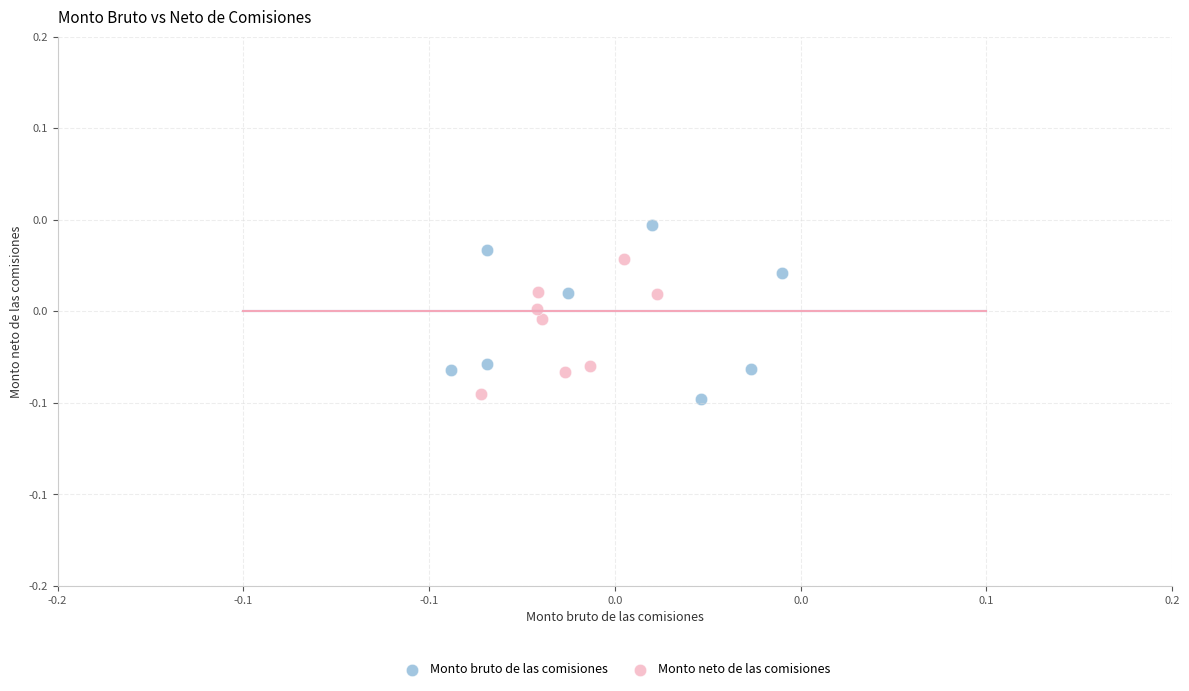

What are all the series names shown in the legend?

Monto bruto de las comisiones, Monto neto de las comisiones